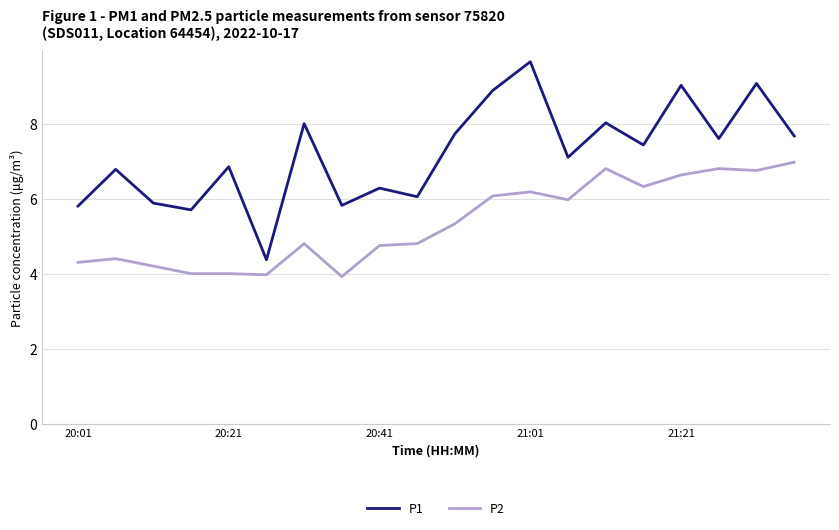

True or false: P1 and P2 cross at least once.

False